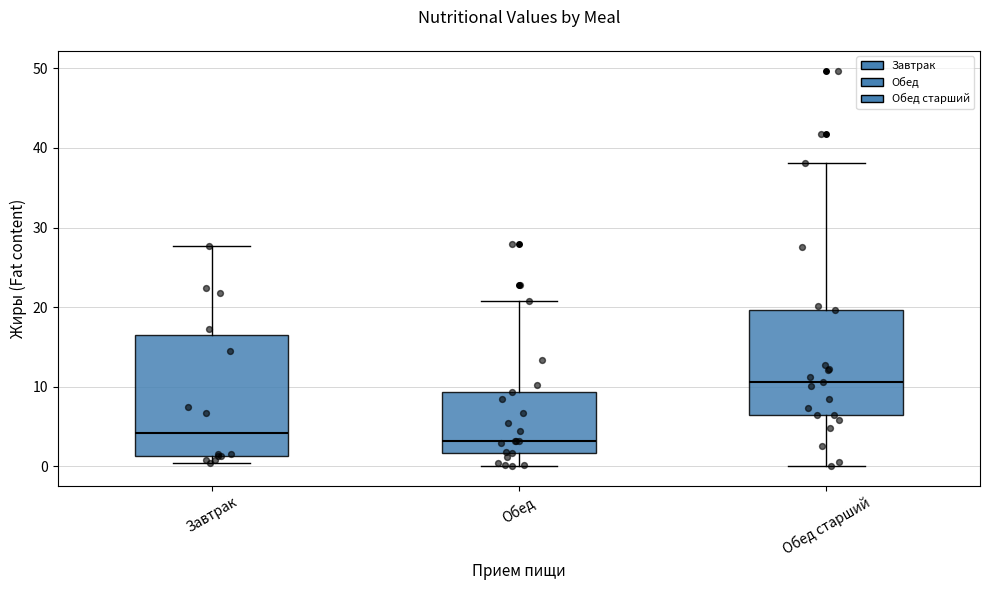

Reading left to right, read every box against the y-axis: the position of its median line, the range the box covers, and the ends of its whiskers. The values are not printed on the chart, so give them approximately, as read against the axis.

Завтрак: median 4, box 1 to 17, whiskers 0 to 28
Обед: median 3, box 2 to 9, whiskers 0 to 21
Обед старший: median 11, box 6 to 20, whiskers 0 to 38